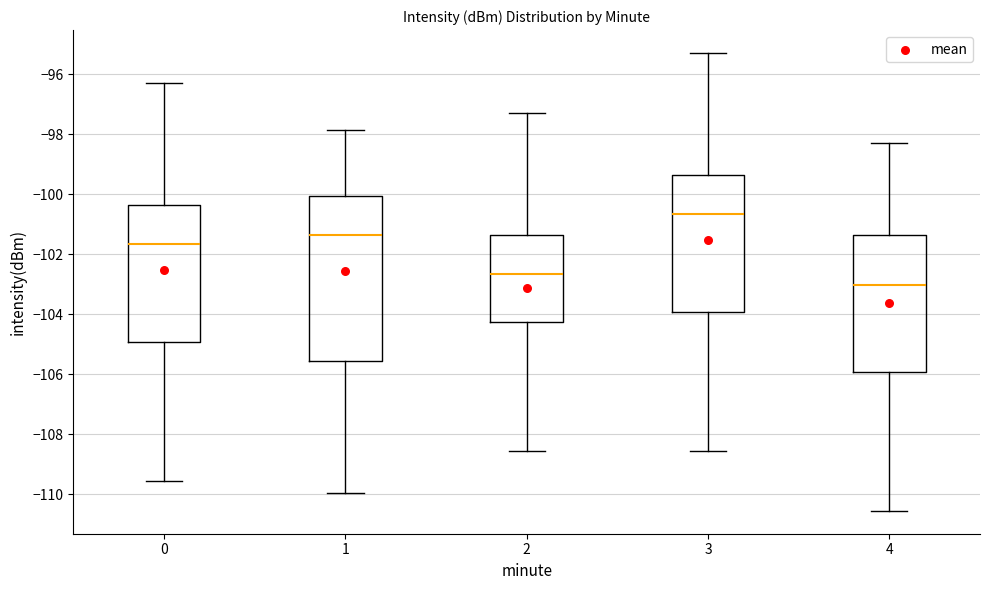

Where does the median line of the box at x = 0 sit on the y-axis? The values are not printed on the chart, so give them approximately, as read against the axis.

-101.6